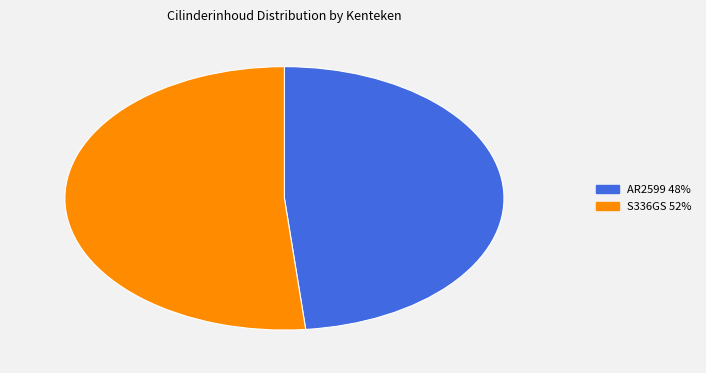

Is there any slice that represents more than half of the pie?

Yes